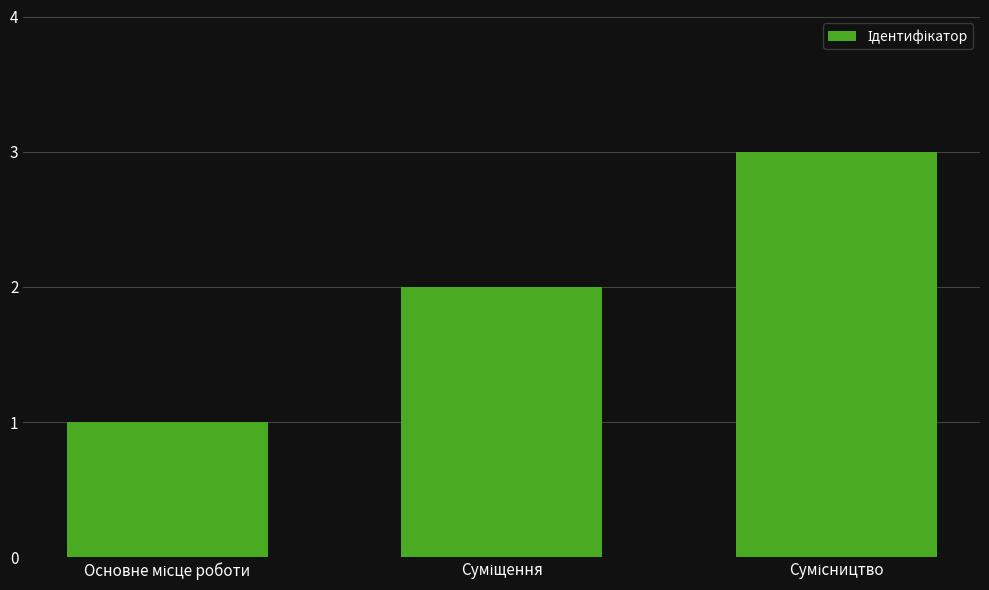

Reading right to left, what are all the values shown in this chart?

3	2	1